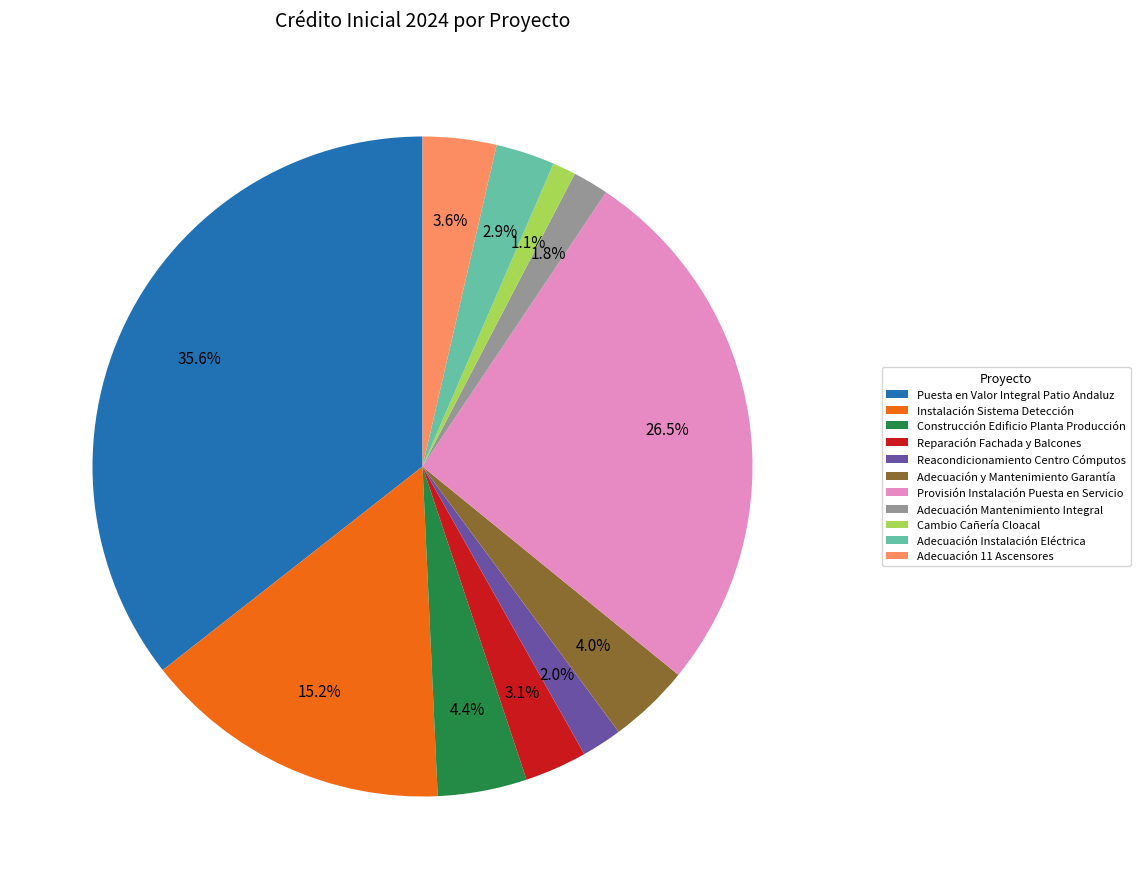

Does Instalación Sistema Detección account for over 50% of the chart?

No